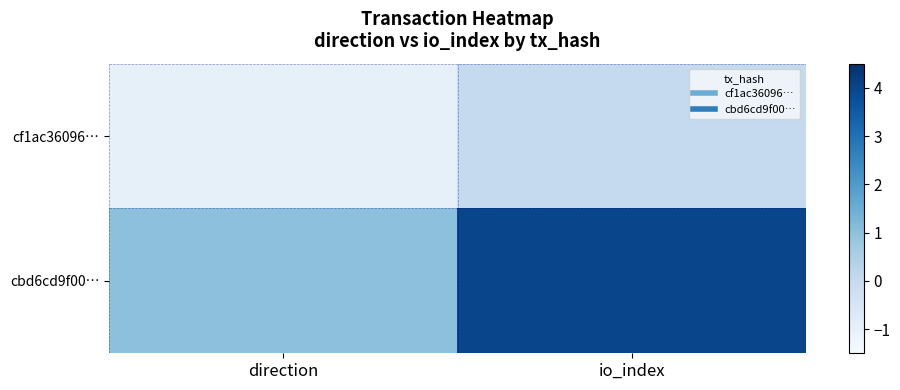

At how many categories does at least one series exceed 0?

2